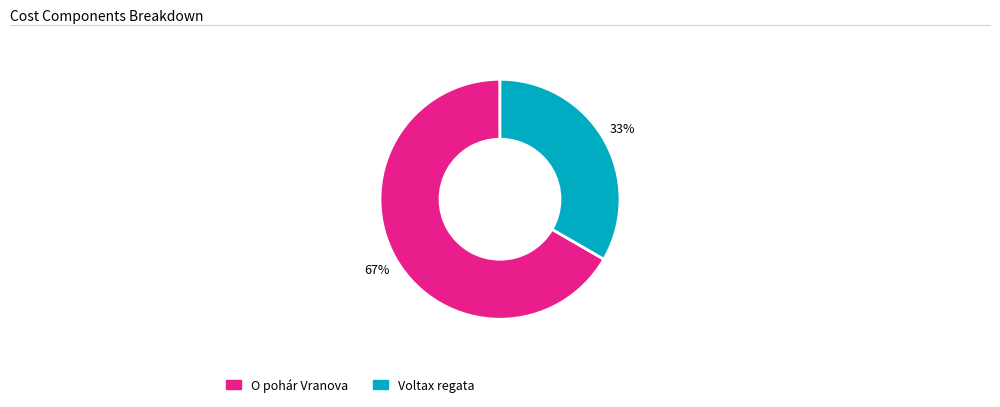

Is there any slice that represents more than half of the pie?

Yes